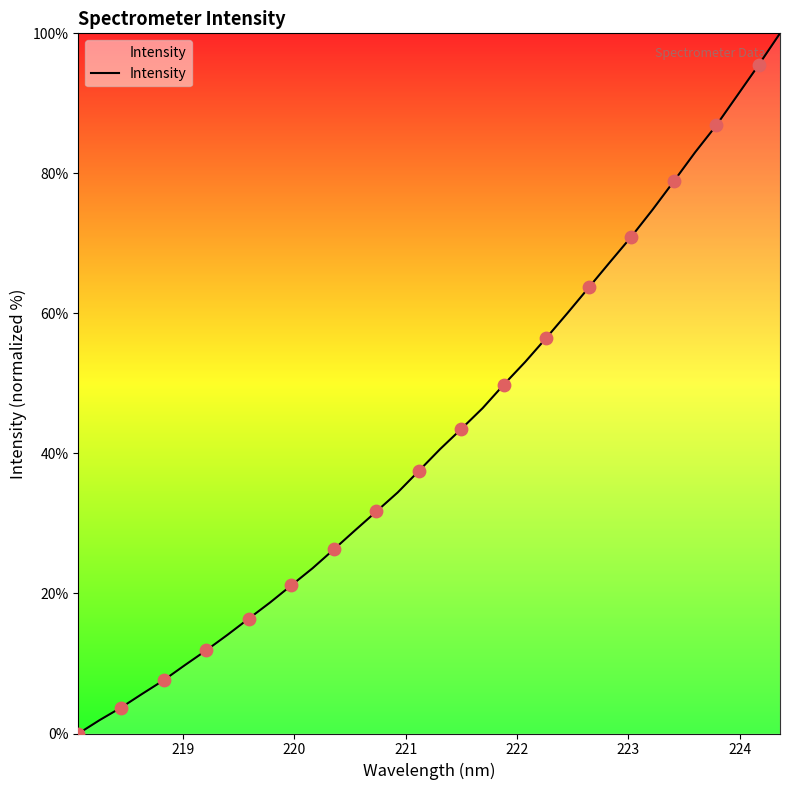

What is the difference between the maximum and minimum values?

100.0